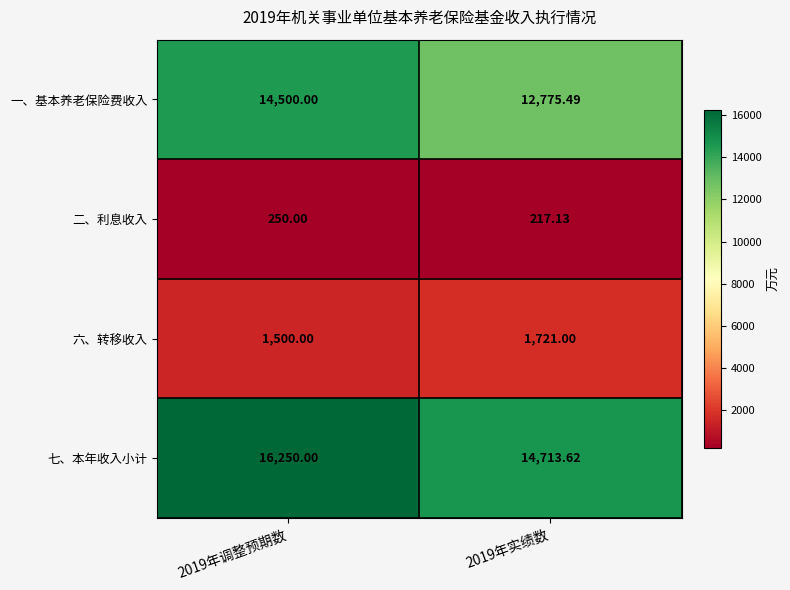

What is the smallest value displayed?

217.1